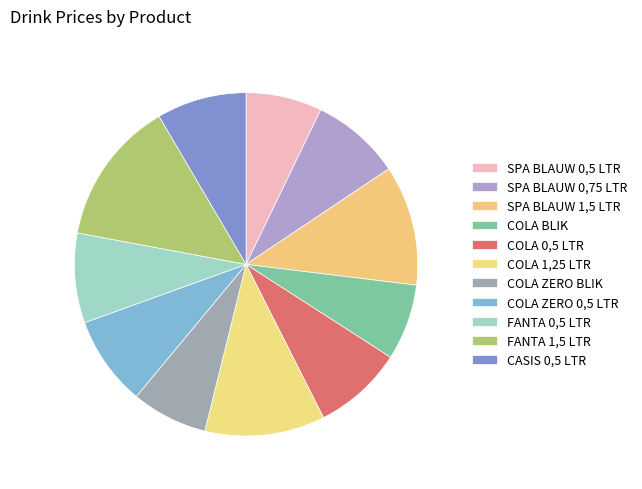

Which slice is the smallest?

SPA BLAUW 0,5 LTR